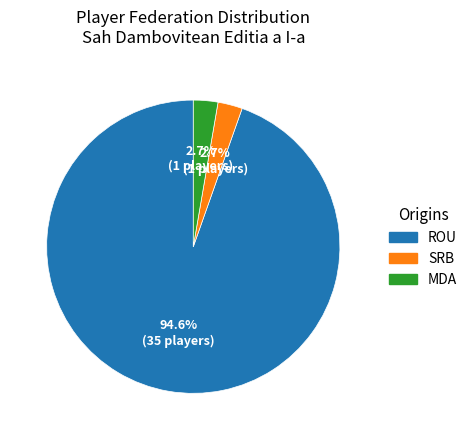

Is there any slice that represents more than half of the pie?

Yes